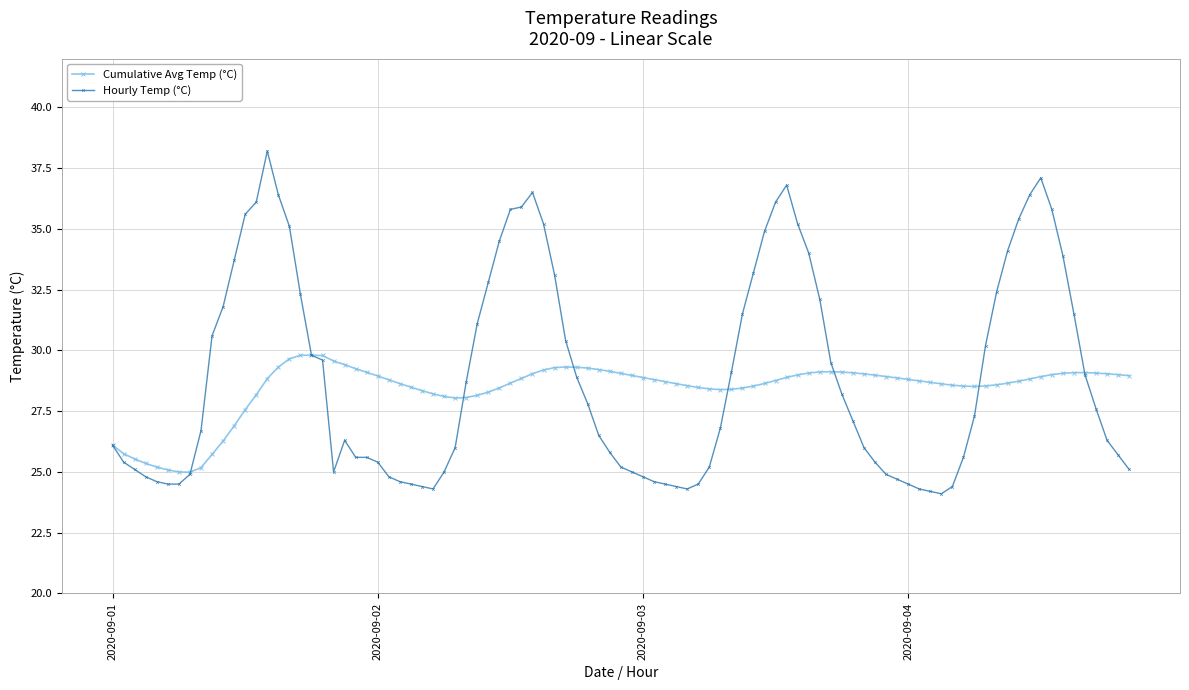

Which series has the widest spread of values?

Hourly Temp (°C)